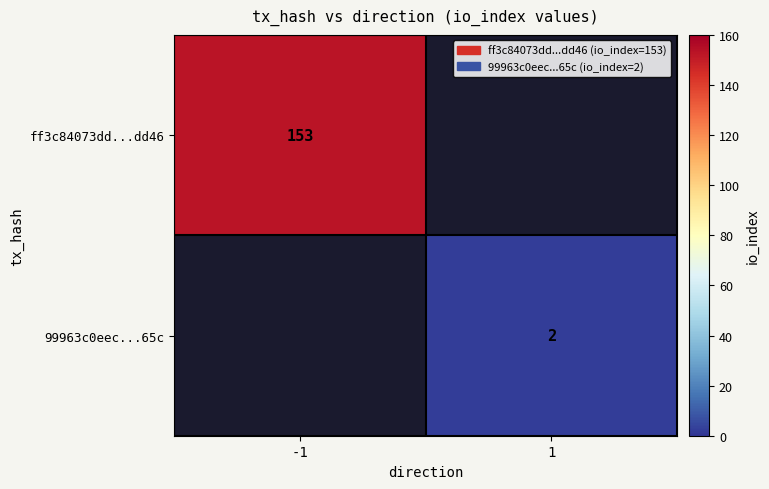

What is the greatest value displayed?

153.0